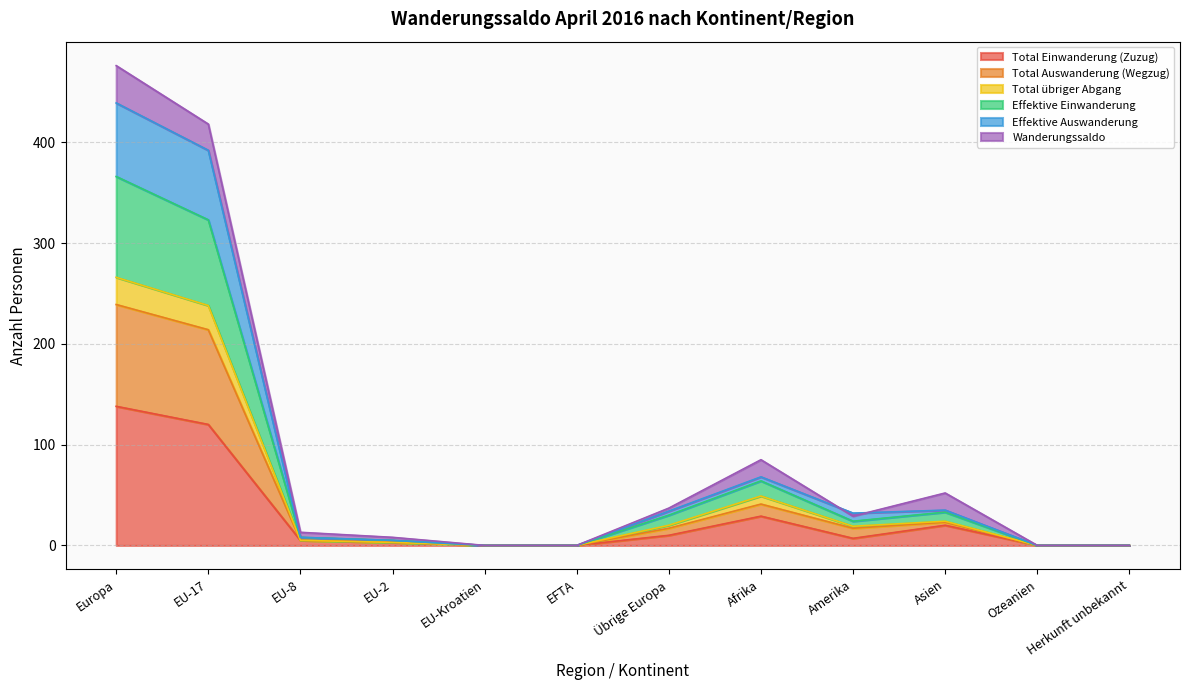

Where does the Total Auswanderung (Wegzug) series first go above 32?

Europa